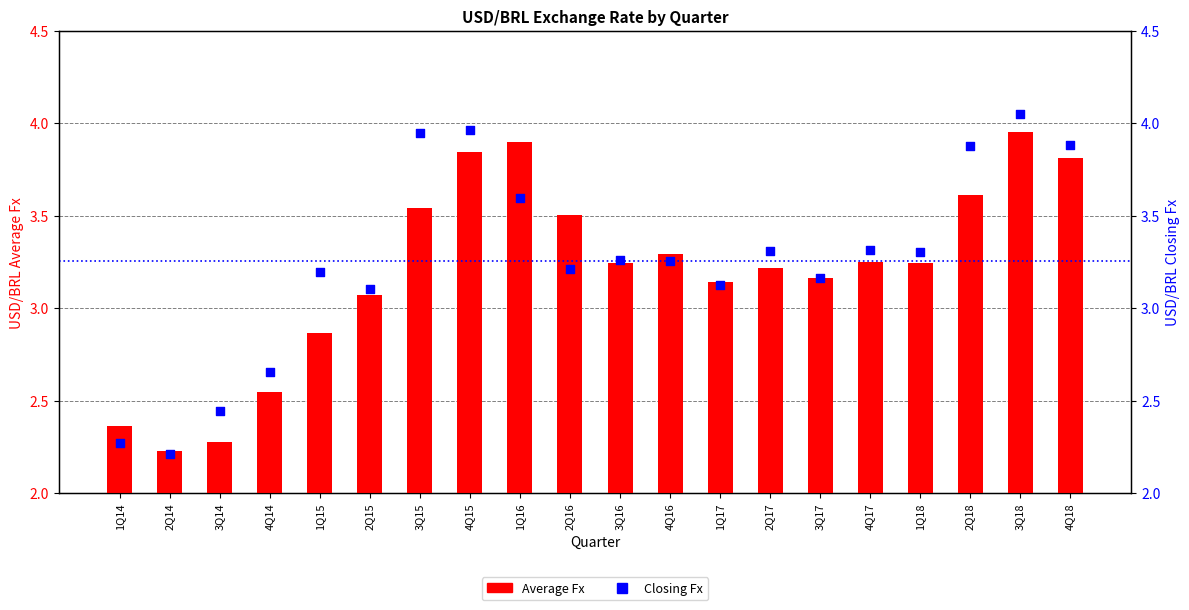

Which series reaches the maximum Y coordinate?

Closing Fx